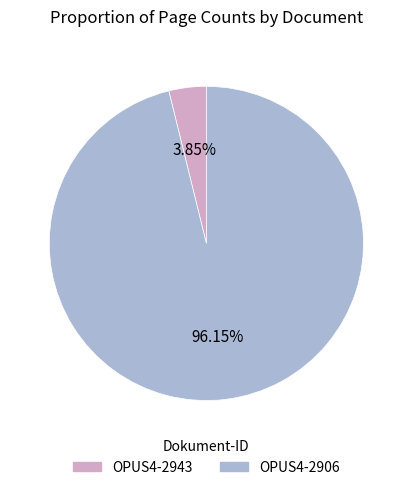

Which has a higher value, OPUS4-2943 or OPUS4-2906?

OPUS4-2906